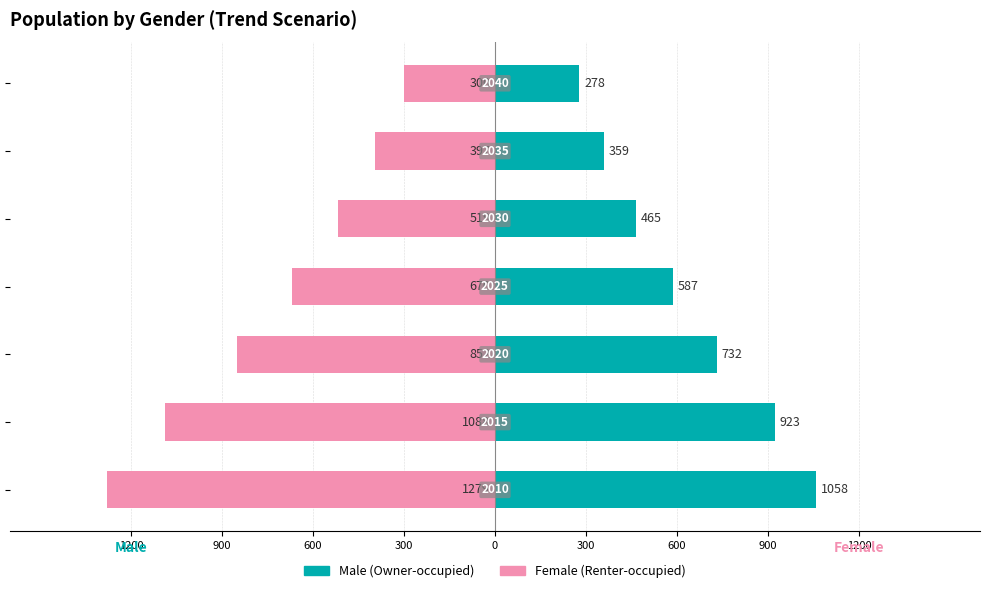

What is the maximum value for Male (Owner-occupied)?

1058